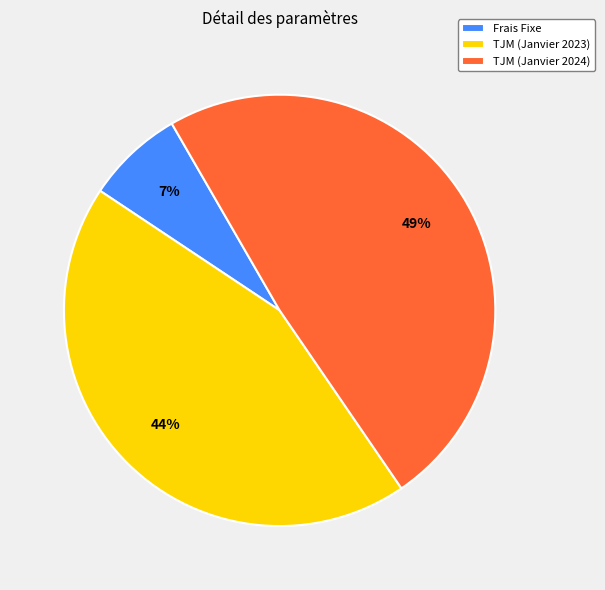

How many segments does this pie chart have?

3